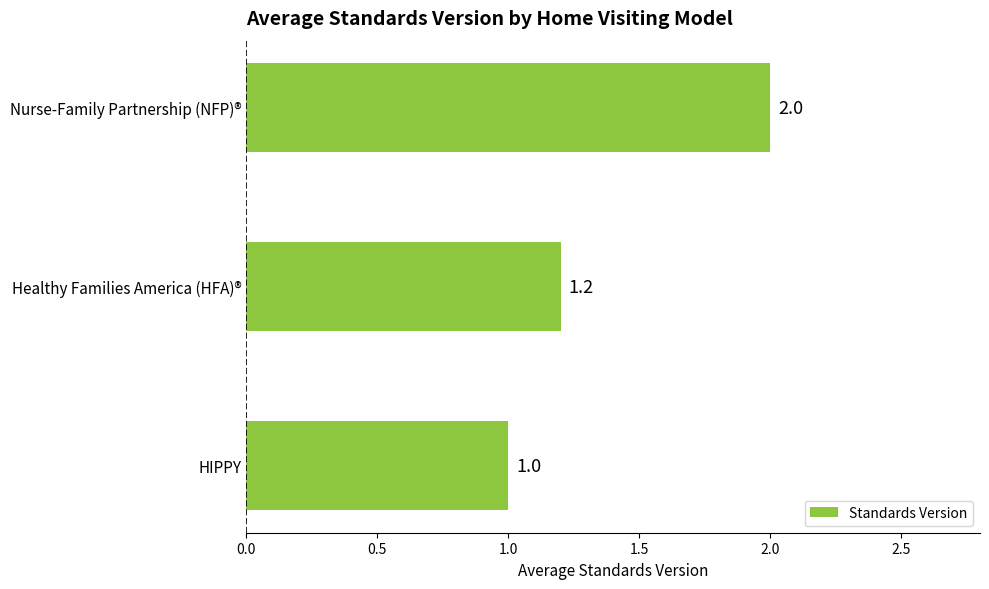

Reading bottom to top, transcribe all the data shown in this chart.

HIPPY=1.0	Healthy Families America (HFA)®=1.2	Nurse-Family Partnership (NFP)®=2.0